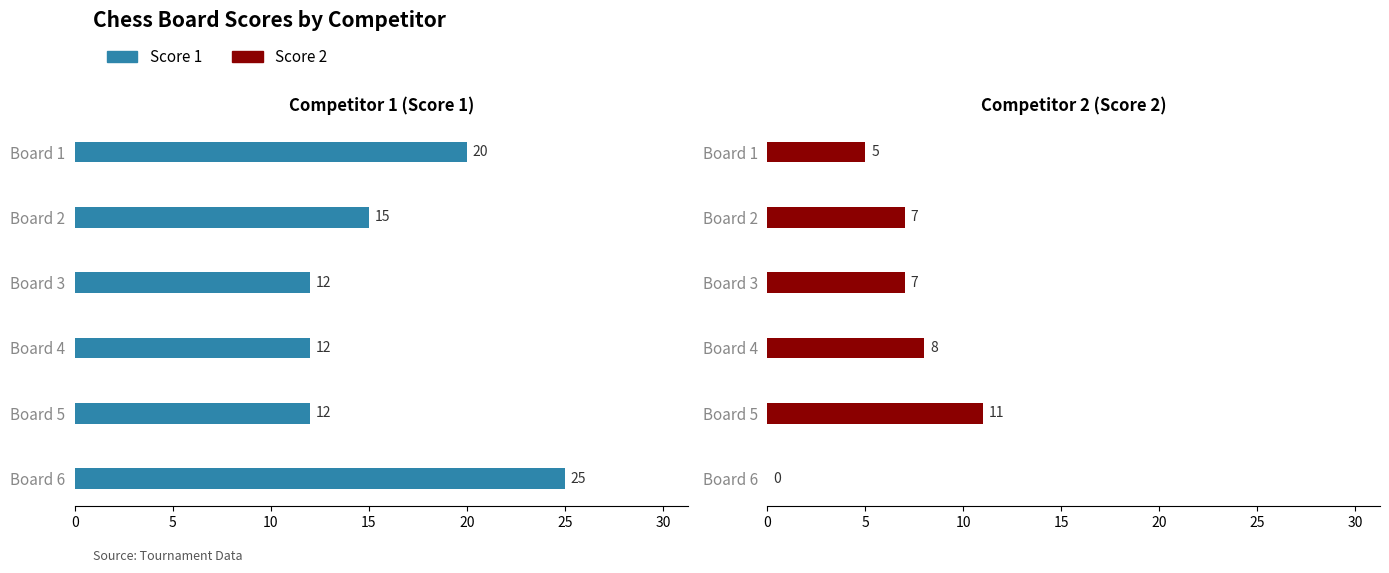

How many series are shown in this chart?

2